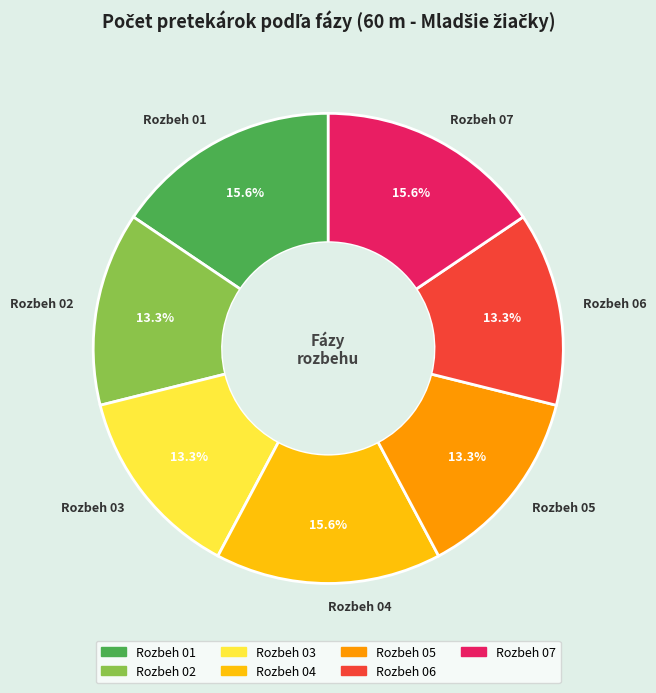

Approximately how many times larger is the value at Rozbeh 03 compared to Rozbeh 05?

1.0